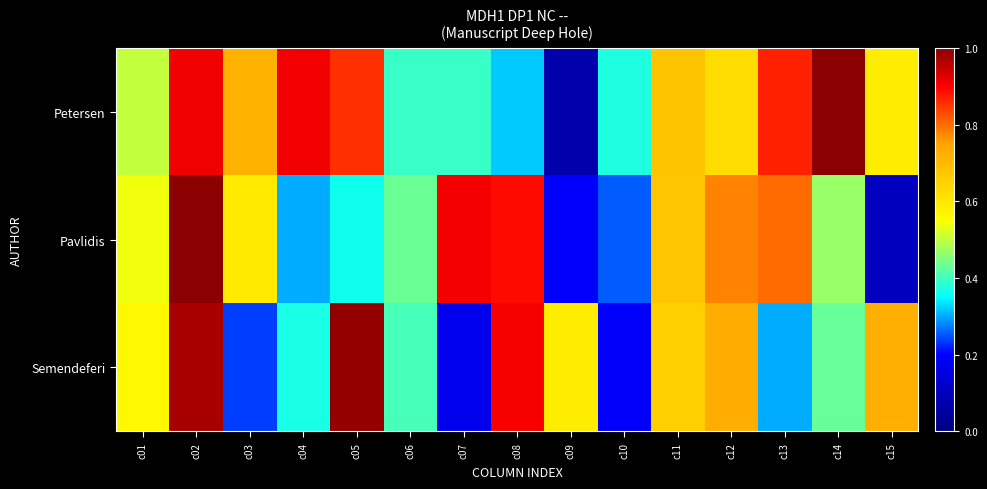

What is the minimum value shown in the chart?

0.1